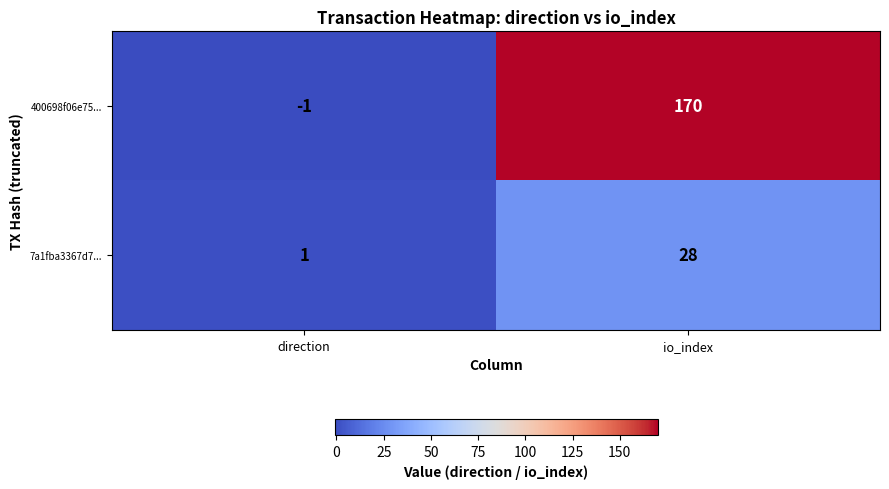

Count the number of data series in this chart.

2